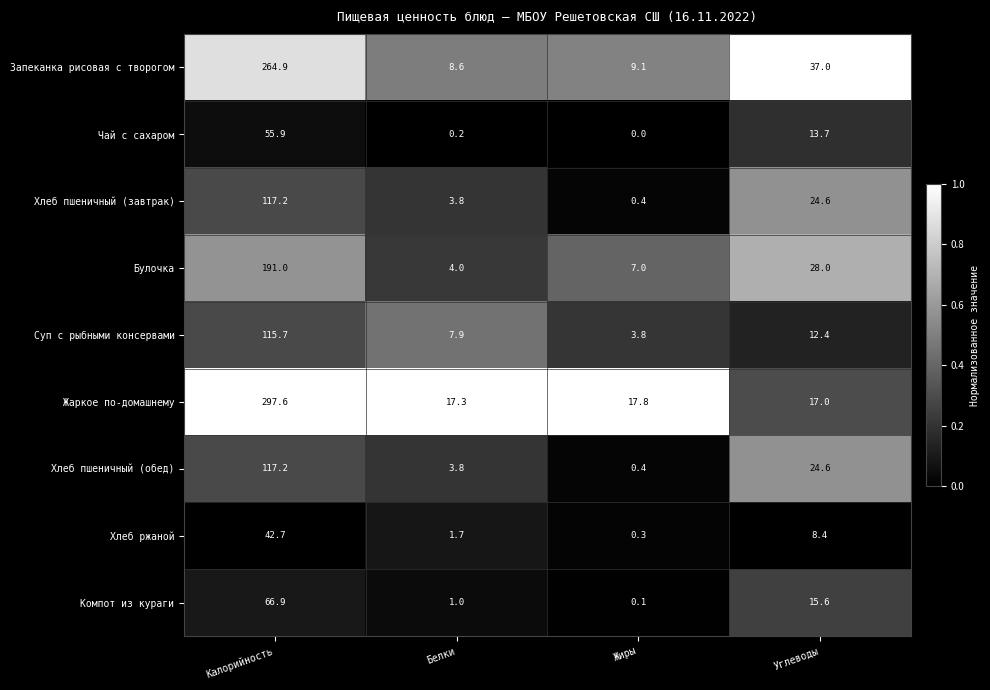

True or false: Суп с рыбными консервами has a value of 7.9 at Белки.

True